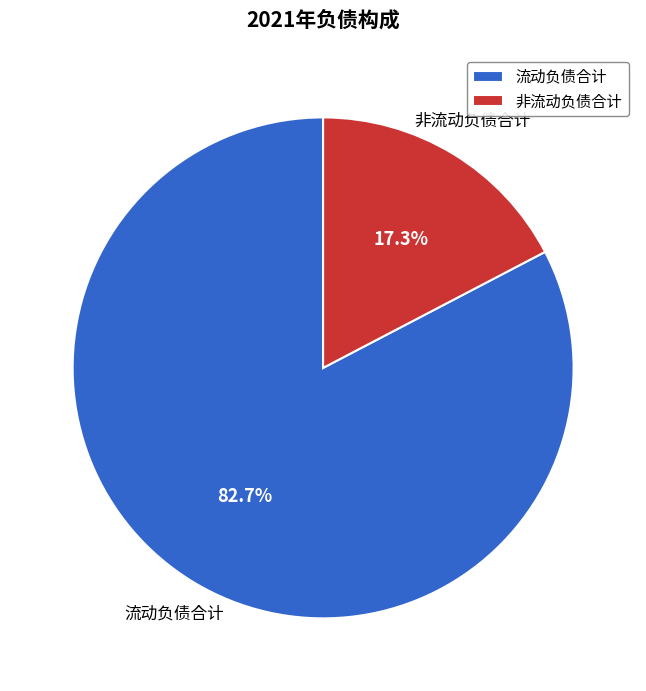

How many slices are in this pie chart?

2